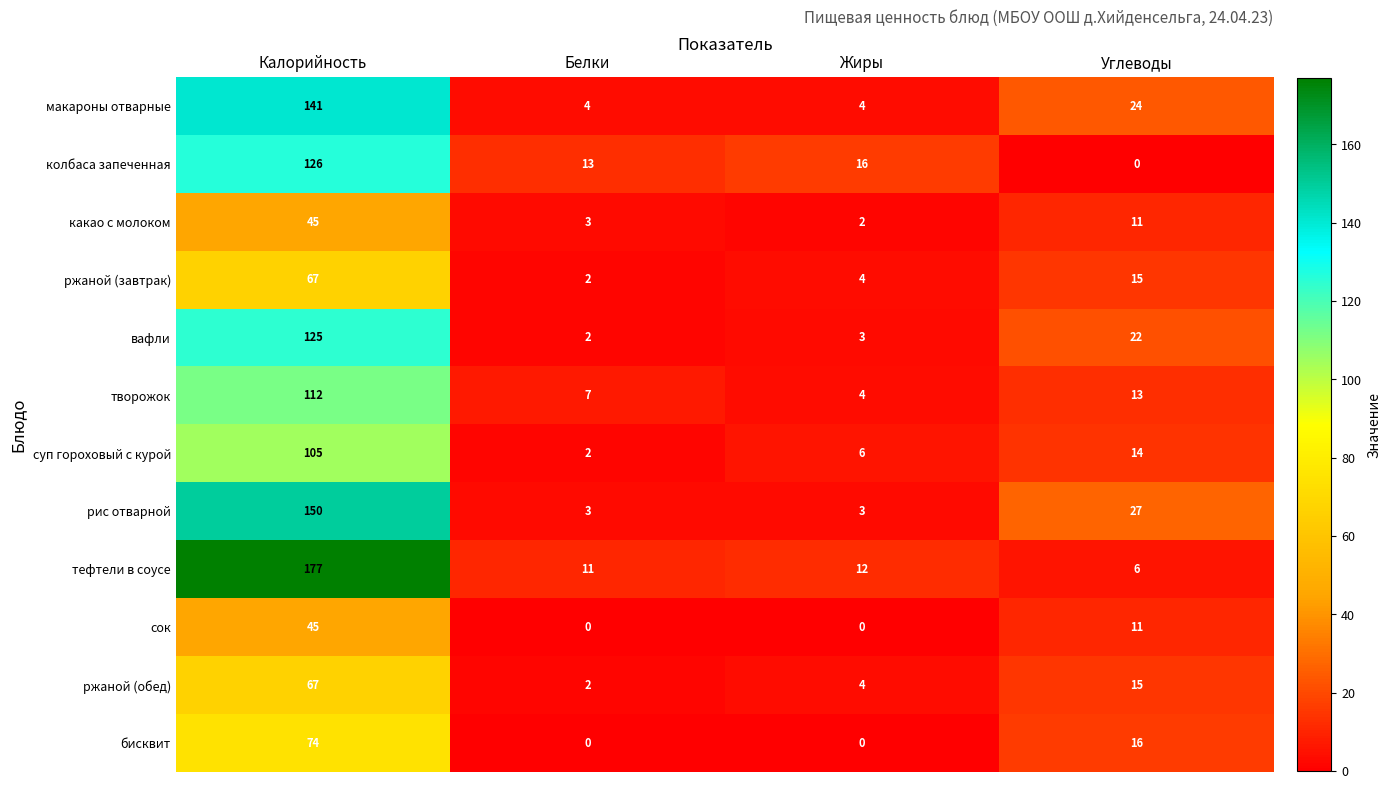

Which series has the widest spread of values?

тефтели в соусе